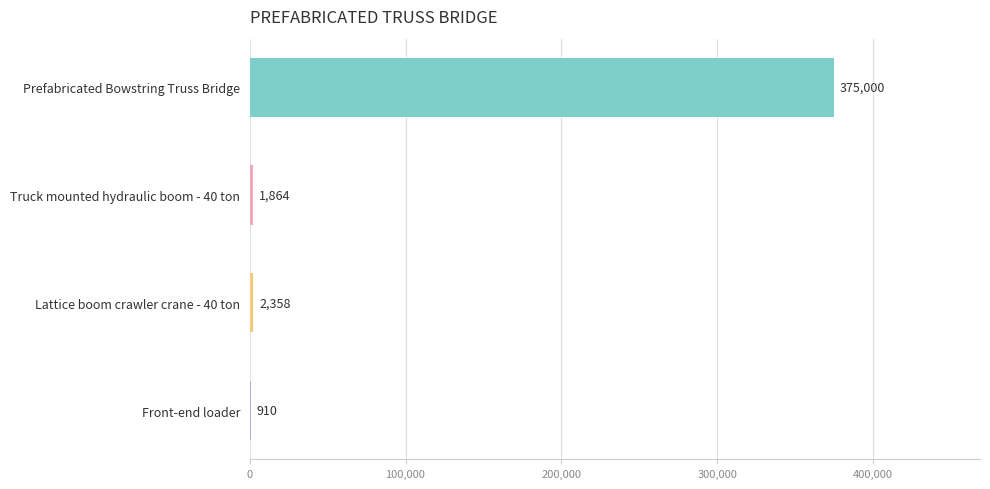

How many categories are shown in the chart?

4